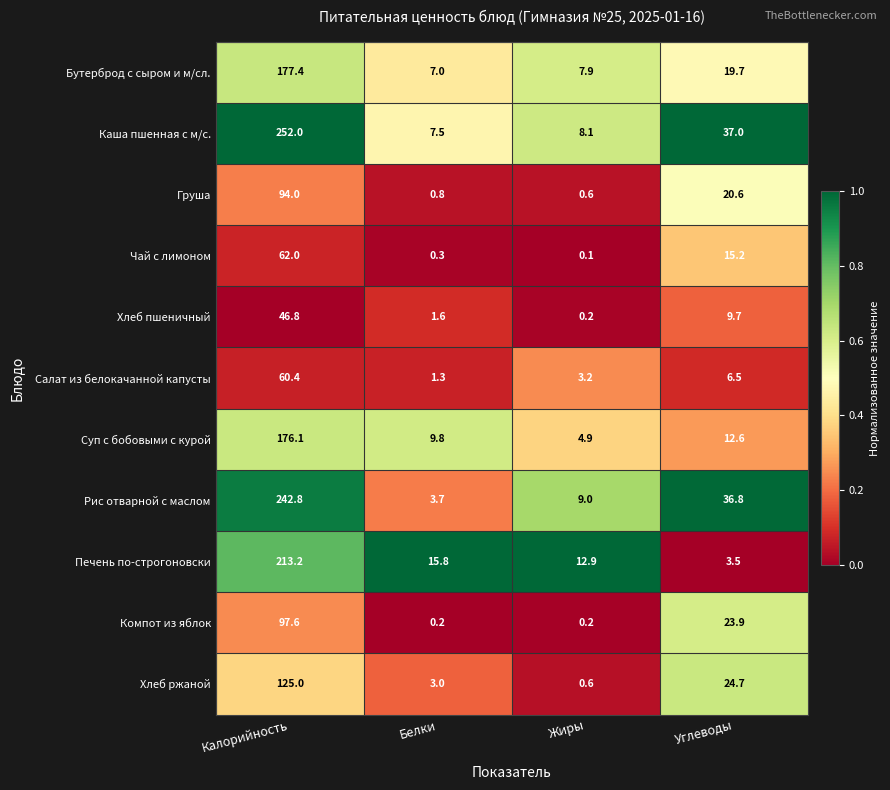

What is the sum of all Бутерброд с сыром и м/сл. values?

212.0